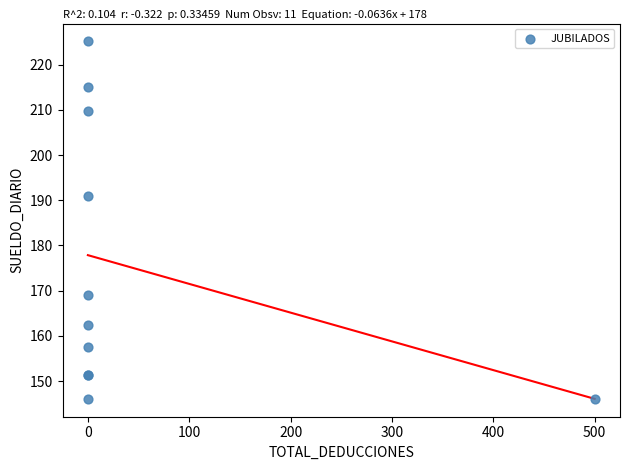

What Y value in the scatter plot is closest to 185?

191.0